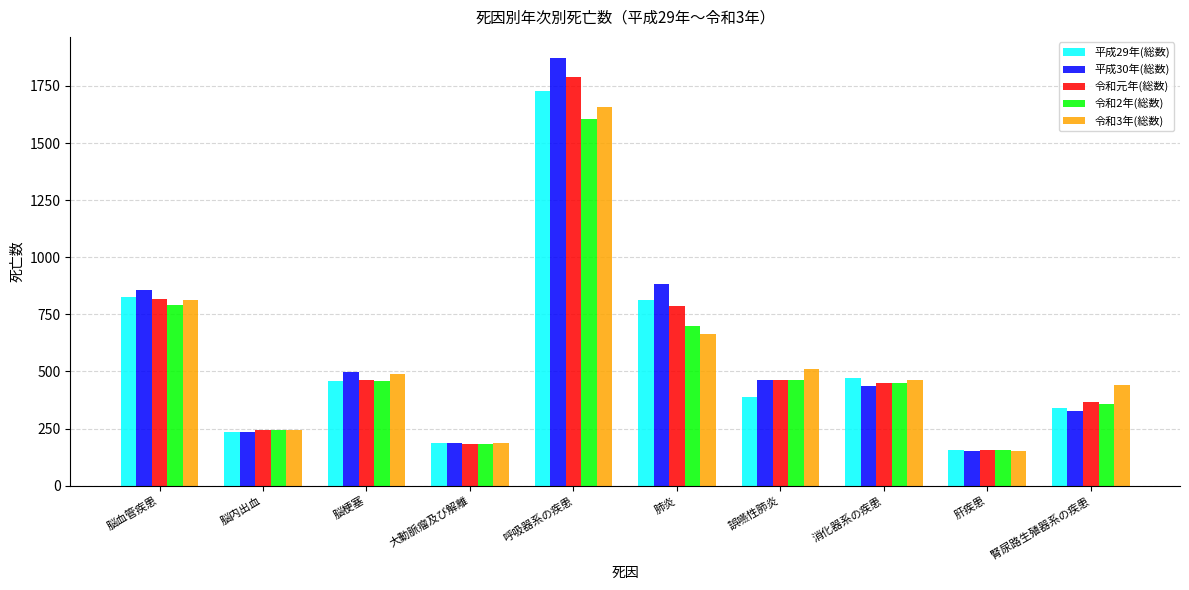

Count the number of categories in the chart.

10